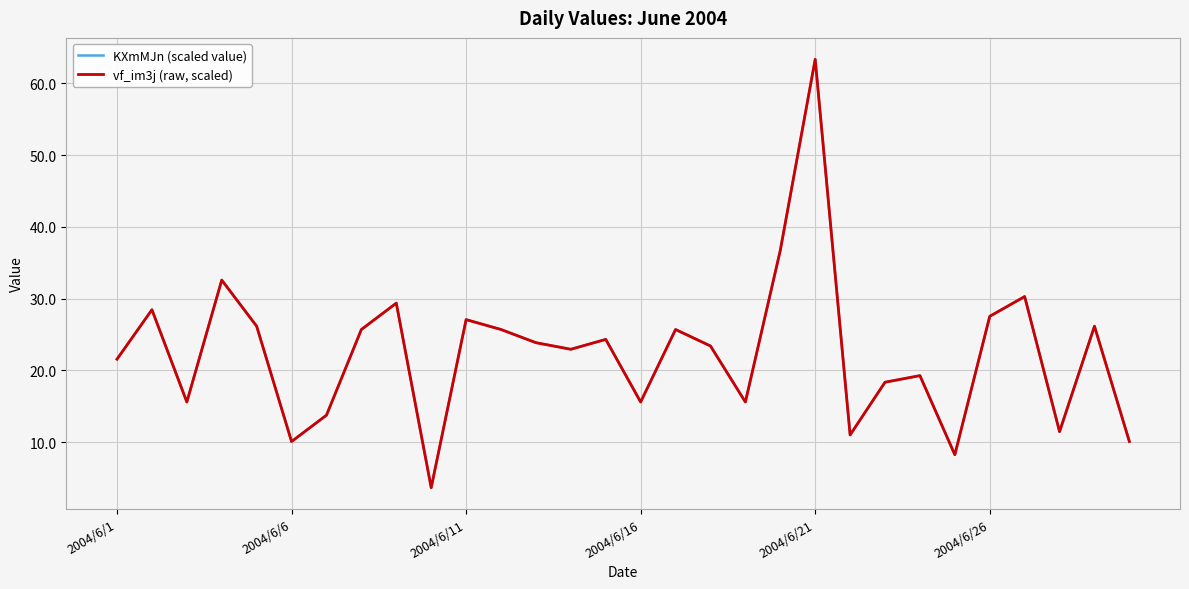

What is the difference between the second highest and minimum values in the vf_im3j (raw, scaled) series?

33.0